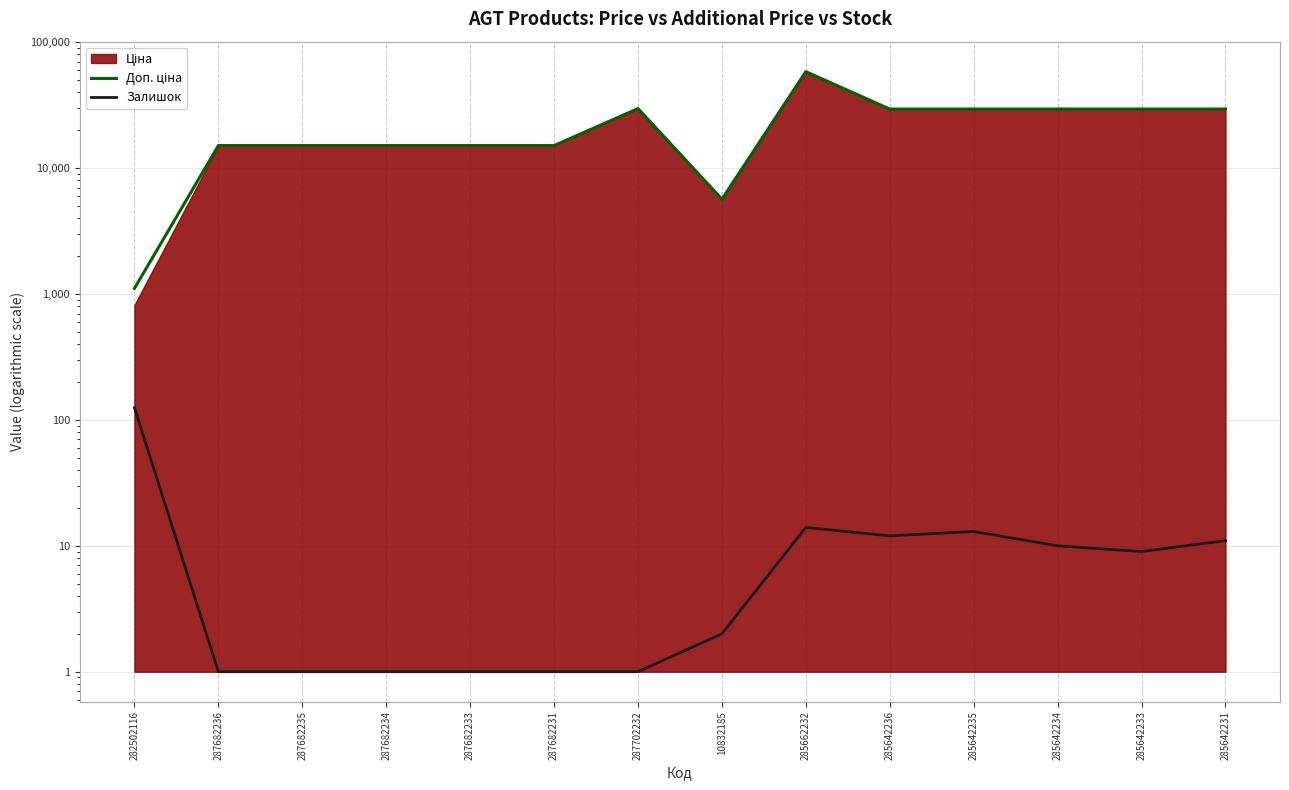

Which series has the largest total across all categories?

Доп. ціна